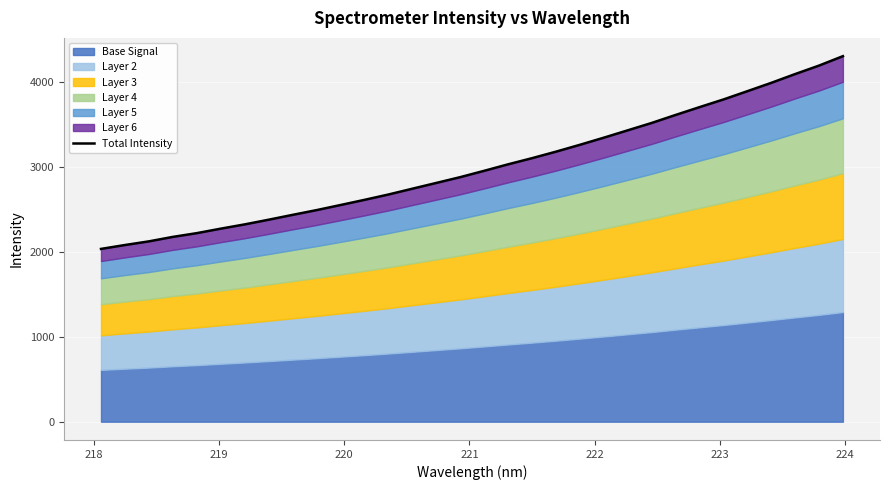

What is the minimum value shown in the chart?

2037.4